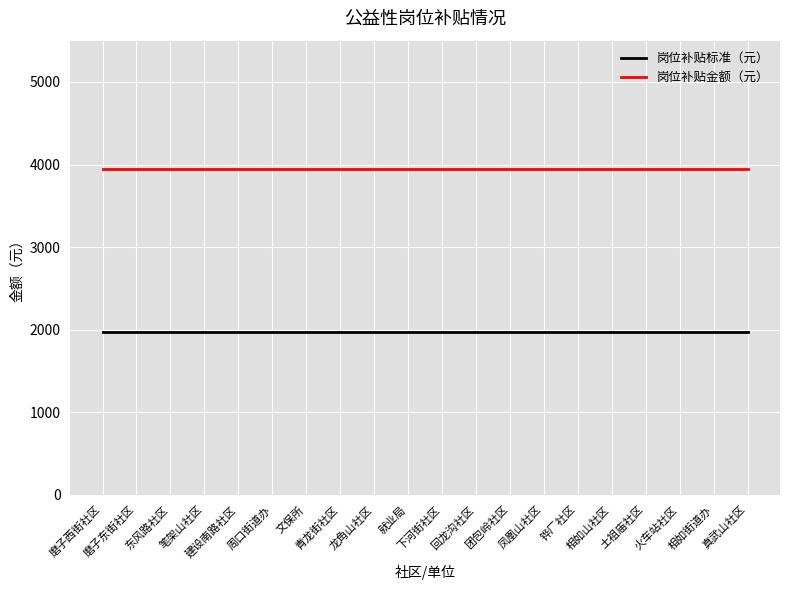

True or false: 岗位补贴标准（元） and 岗位补贴金额（元） intersect in this chart.

False